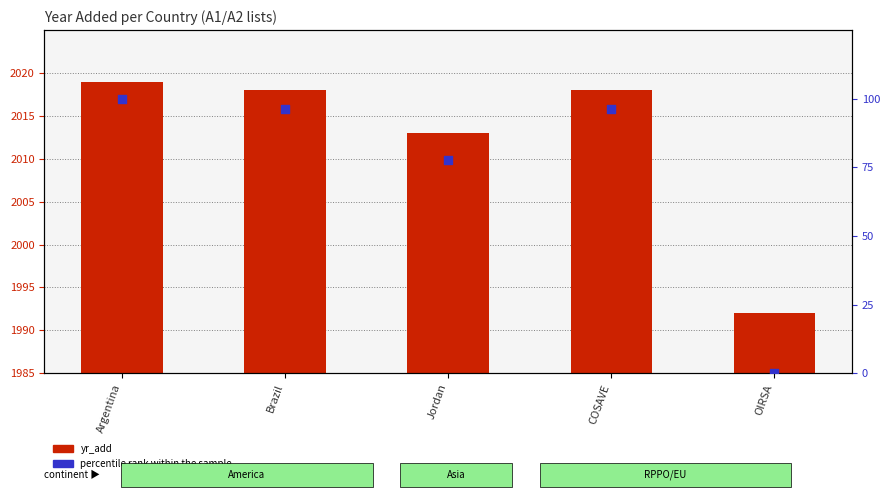

Which series reaches the maximum Y coordinate?

percentile rank within the sample